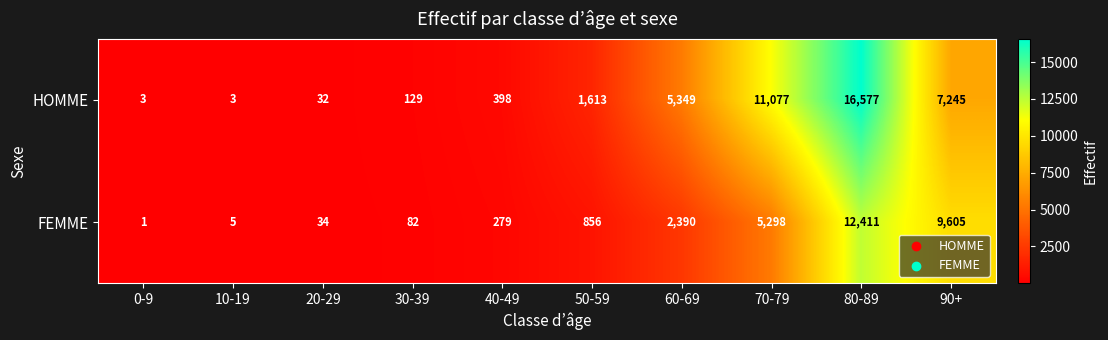

At how many categories does at least one series exceed 12692?

1